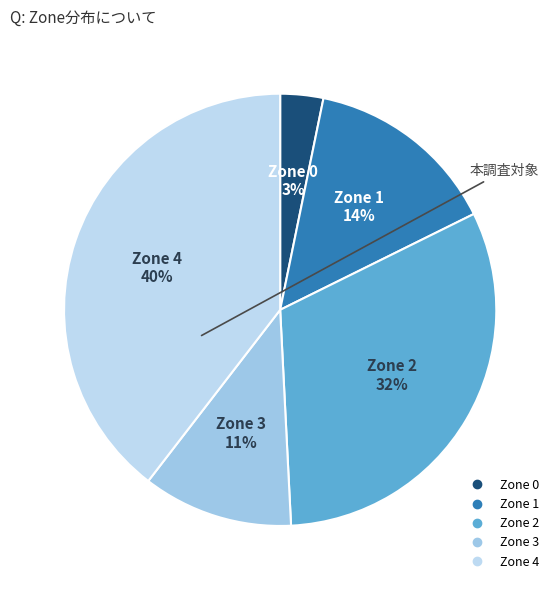

What is the largest slice in the pie chart?

Zone 4